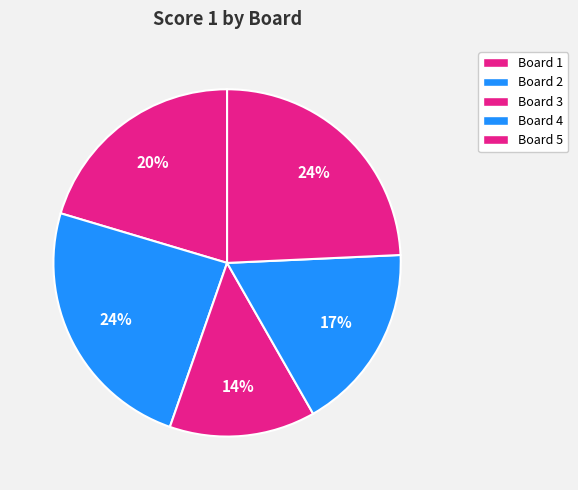

Is there any slice that represents more than half of the pie?

No